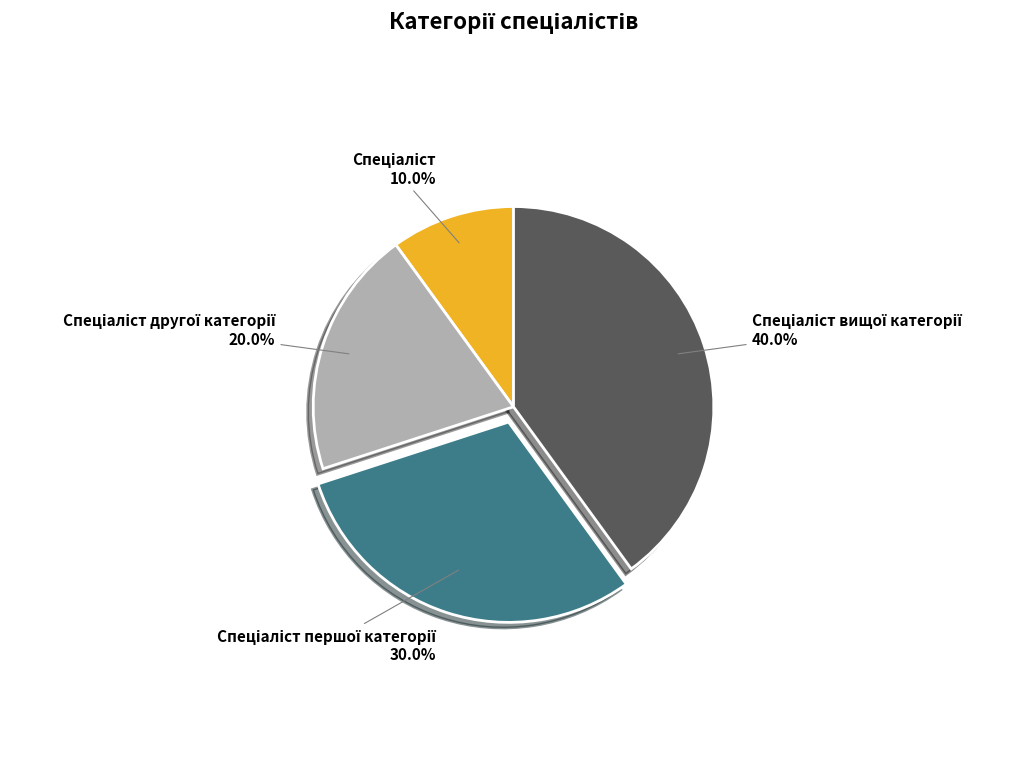

Is there a majority slice in this chart?

No